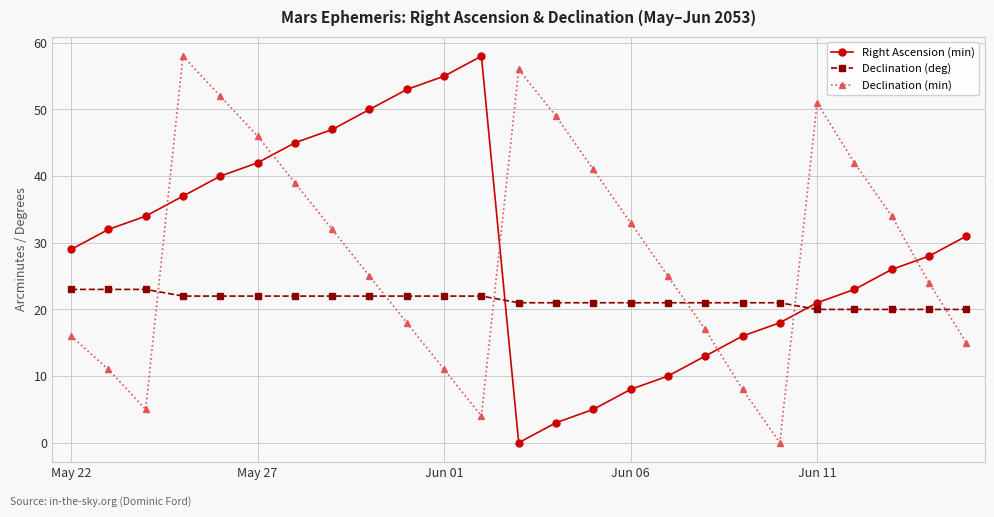

What is the highest value of the Declination (deg) series?

23